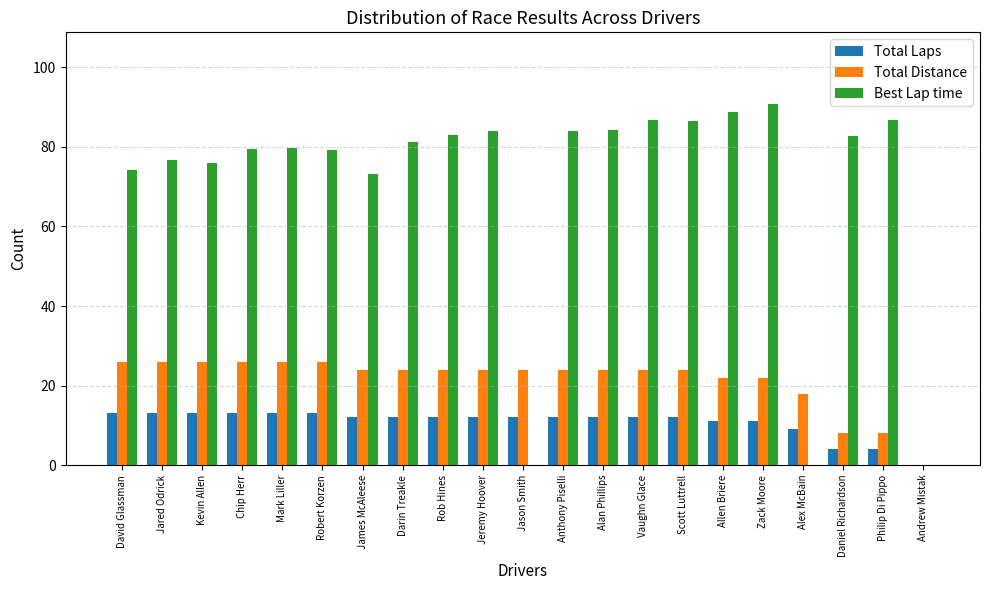

Is the value of Total Laps at Allen Briere greater than the value of Best Lap time at David Glassman?

No